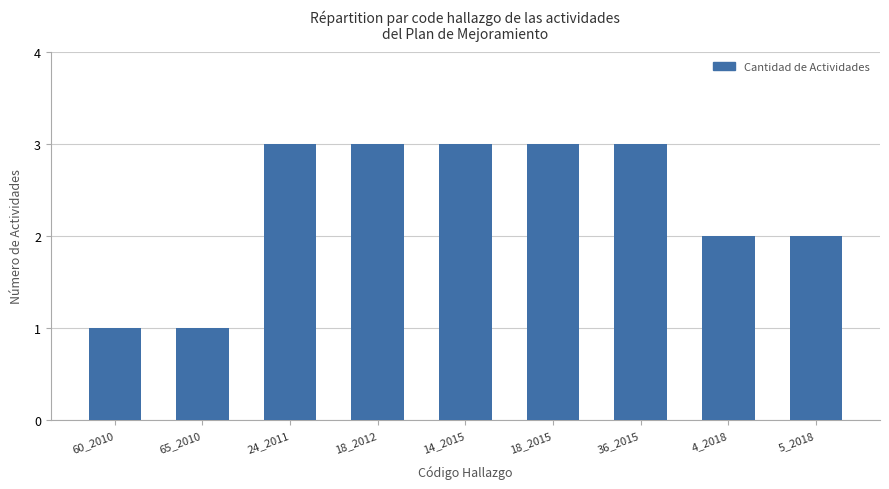

How many values are between 2 and 3?

7